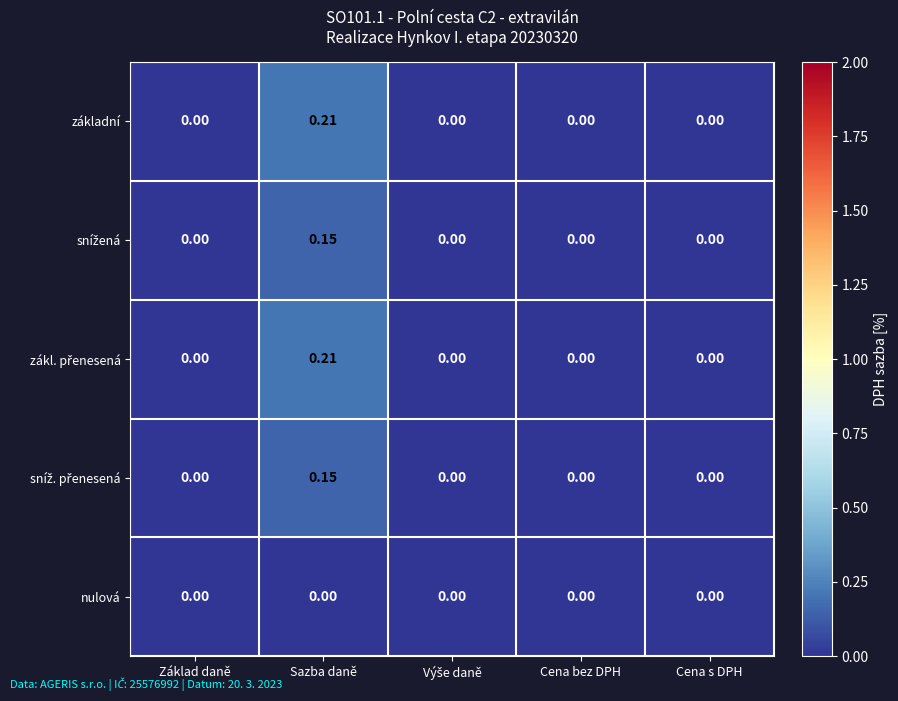

At which category is the sum across all series the highest?

Sazba daně